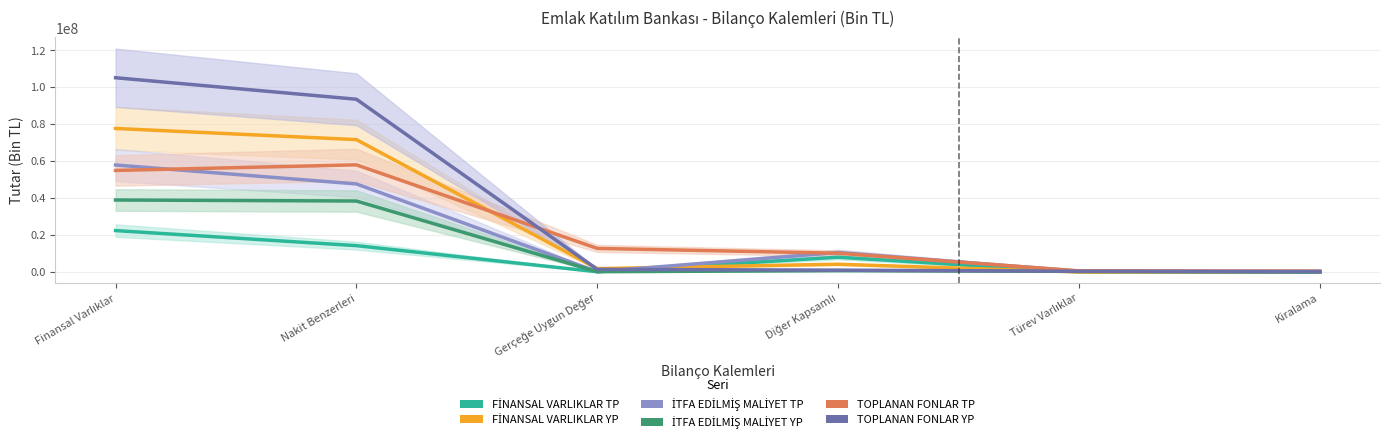

What is the sum of all TOPLANAN FONLAR YP values?

201768486